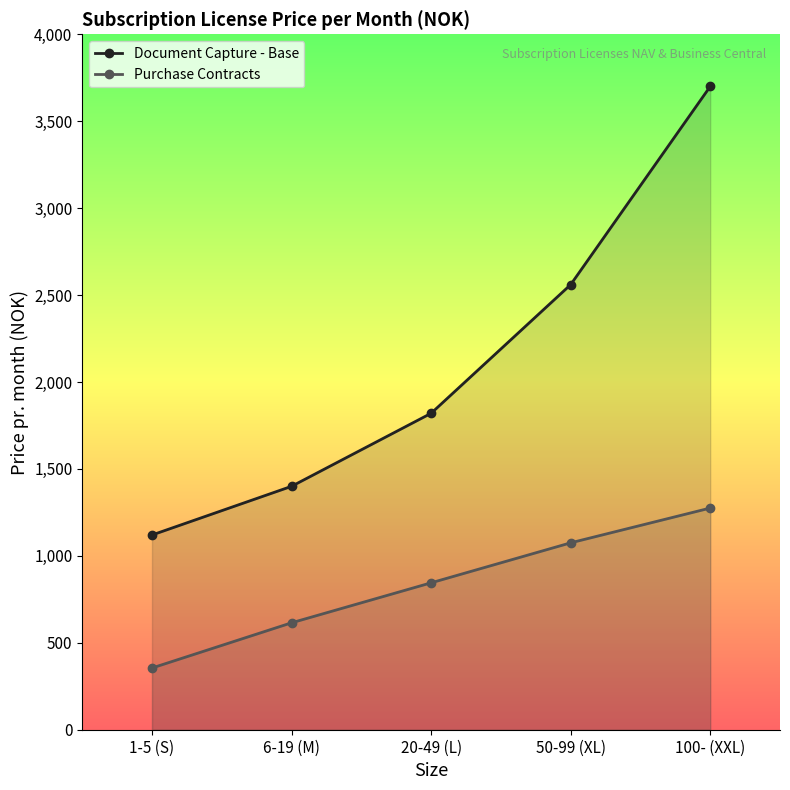

Is the value of Purchase Contracts at 20-49 (L) greater than the value of Document Capture - Base at 1-5 (S)?

No